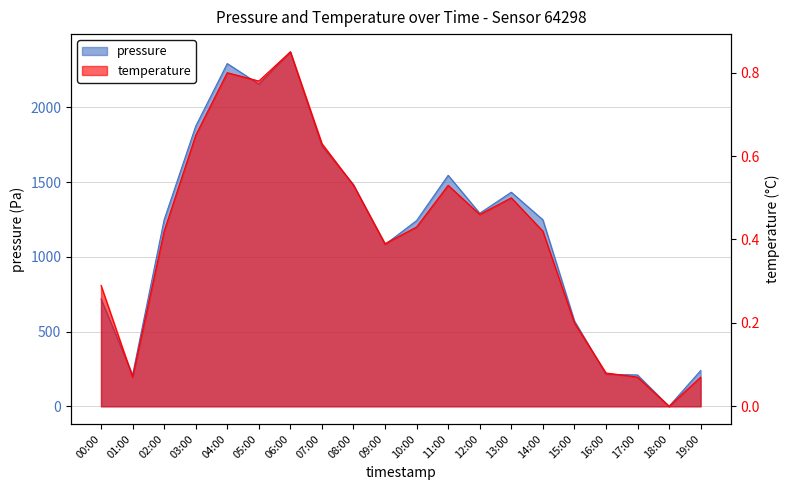

At which label does temperature reach its minimum?

18:00